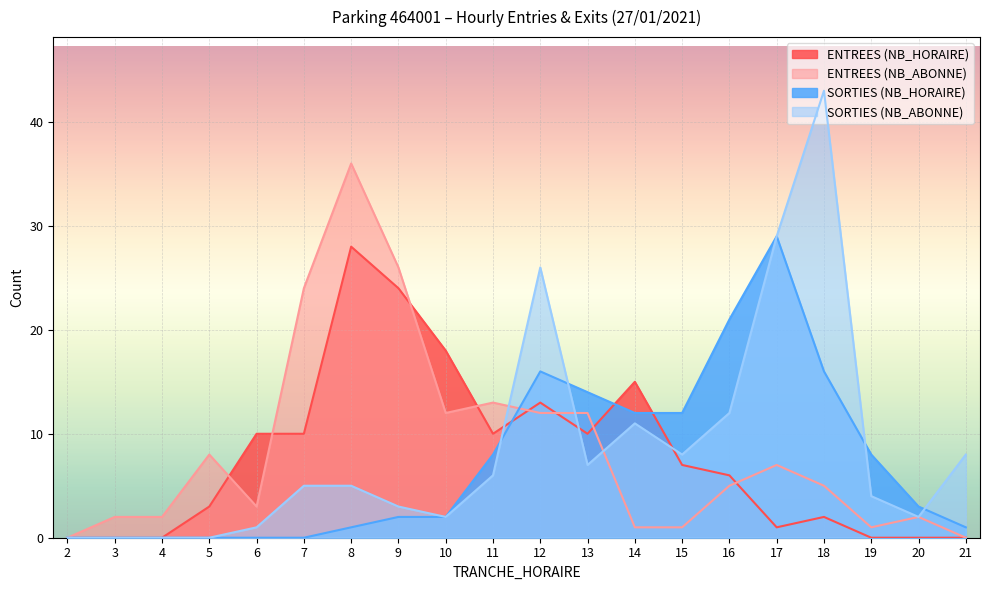

Rank the series at 5 from highest to lowest value.

ENTREES (NB_ABONNE), ENTREES (NB_HORAIRE), SORTIES (NB_HORAIRE), SORTIES (NB_ABONNE)